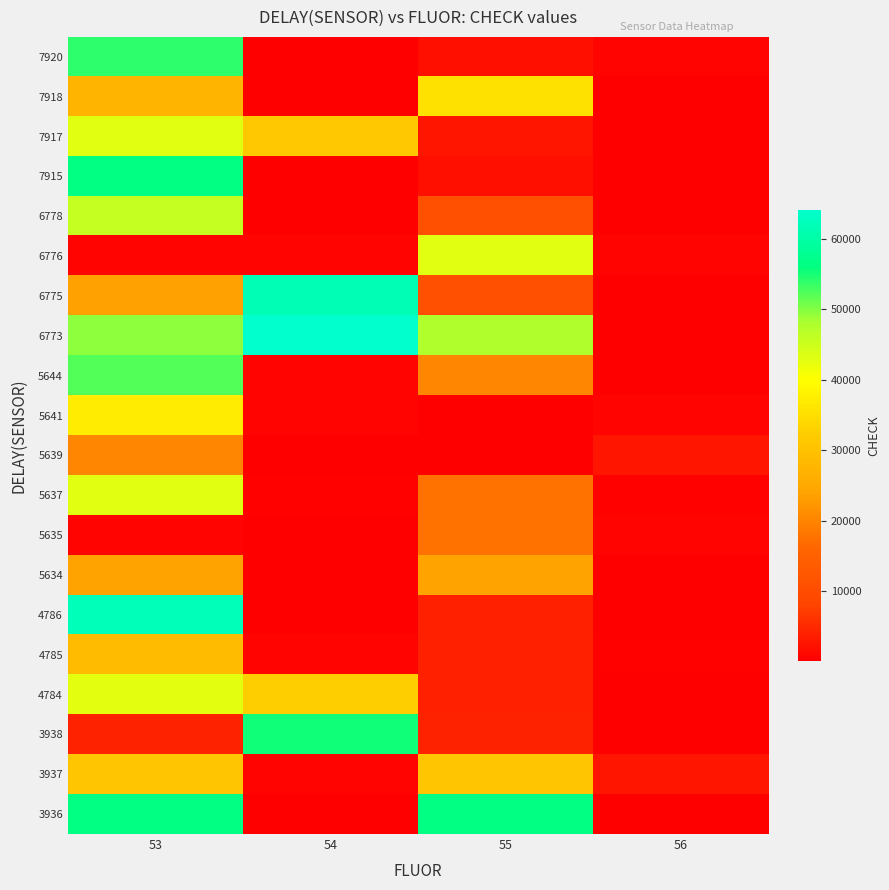

Which label corresponds to the largest value in the chart?

54